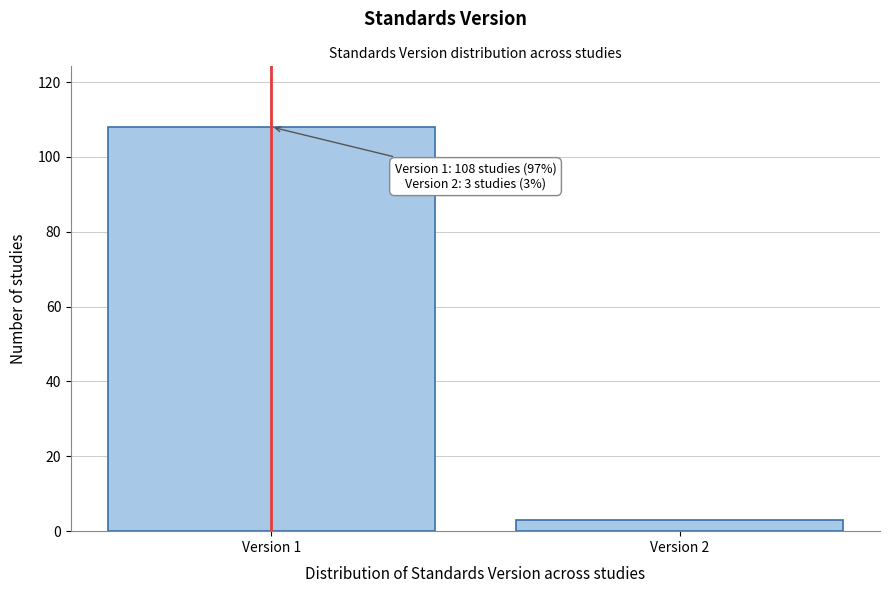

Reading right to left, what are all the values shown in this chart?

Version 2=3	Version 1=108